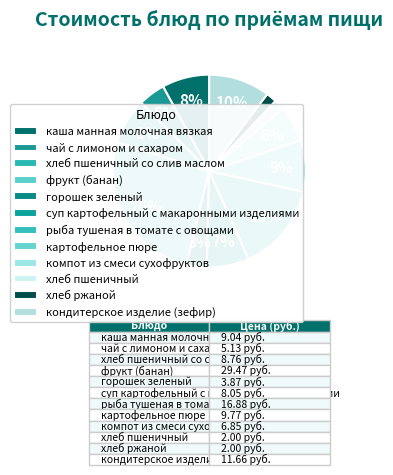

Rank the categories by value from lowest to highest.

хлеб пшеничный, хлеб ржаной, горошек зеленый, чай с лимоном и сахаром, компот из смеси сухофруктов, суп картофельный с макаронными изделиями, хлеб пшеничный со слив маслом, каша манная молочная вязкая, картофельное пюре, кондитерское изделие (зефир), рыба тушеная в томате с овощами, фрукт (банан)